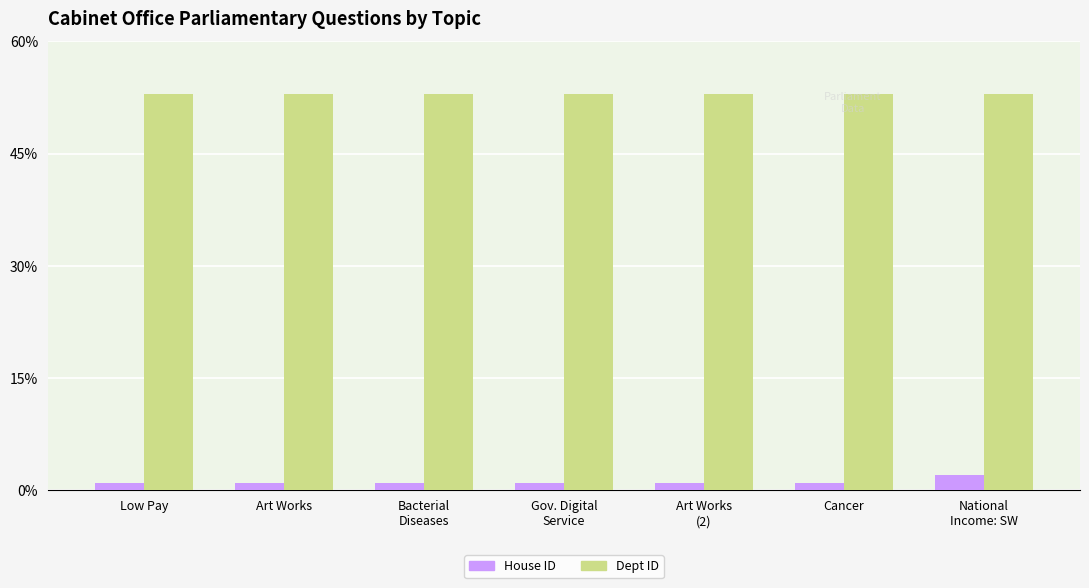

What is the sum of all Dept ID values?

371